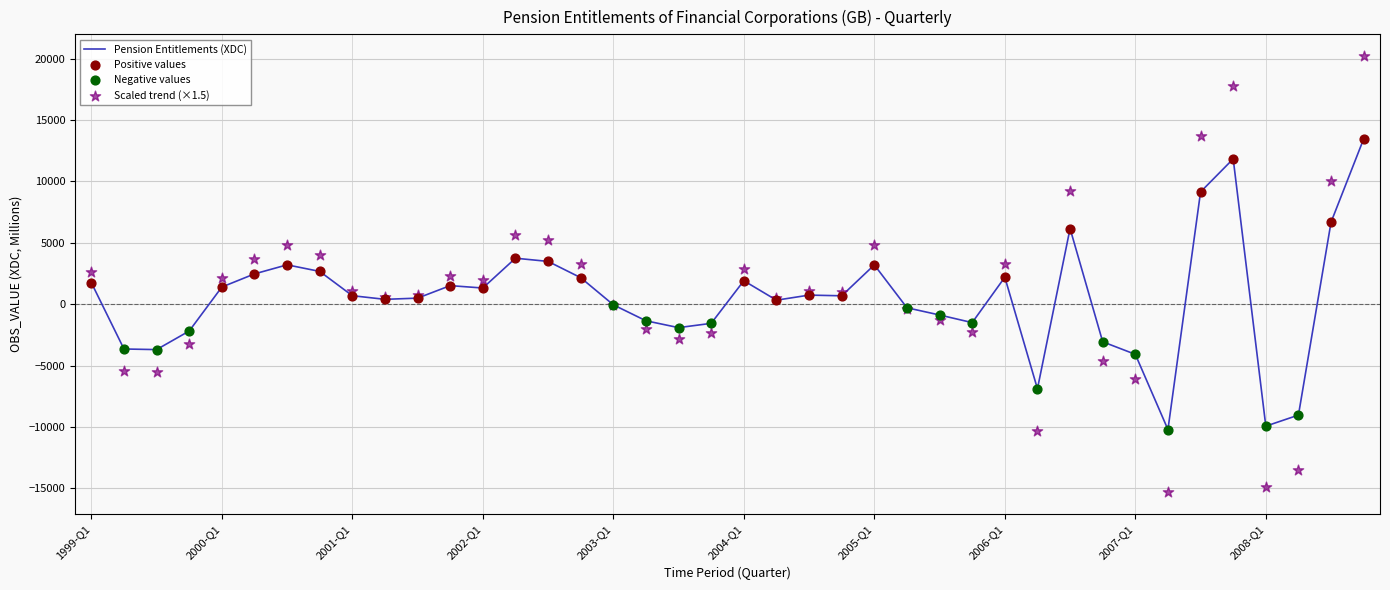

What is the ratio of the value at 2002-Q2 to the value at 2008-Q3?

0.6